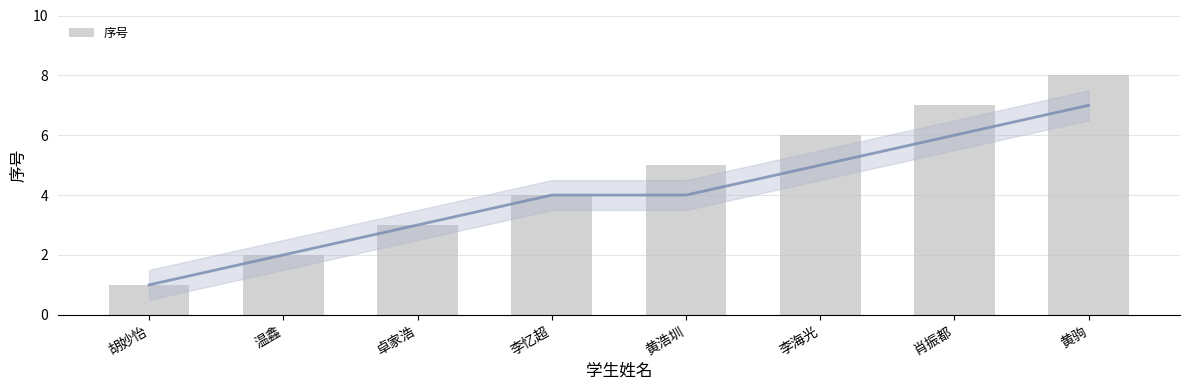

Reading left to right, extract all data points from this chart.

1	2	3	4	5	6	7	8